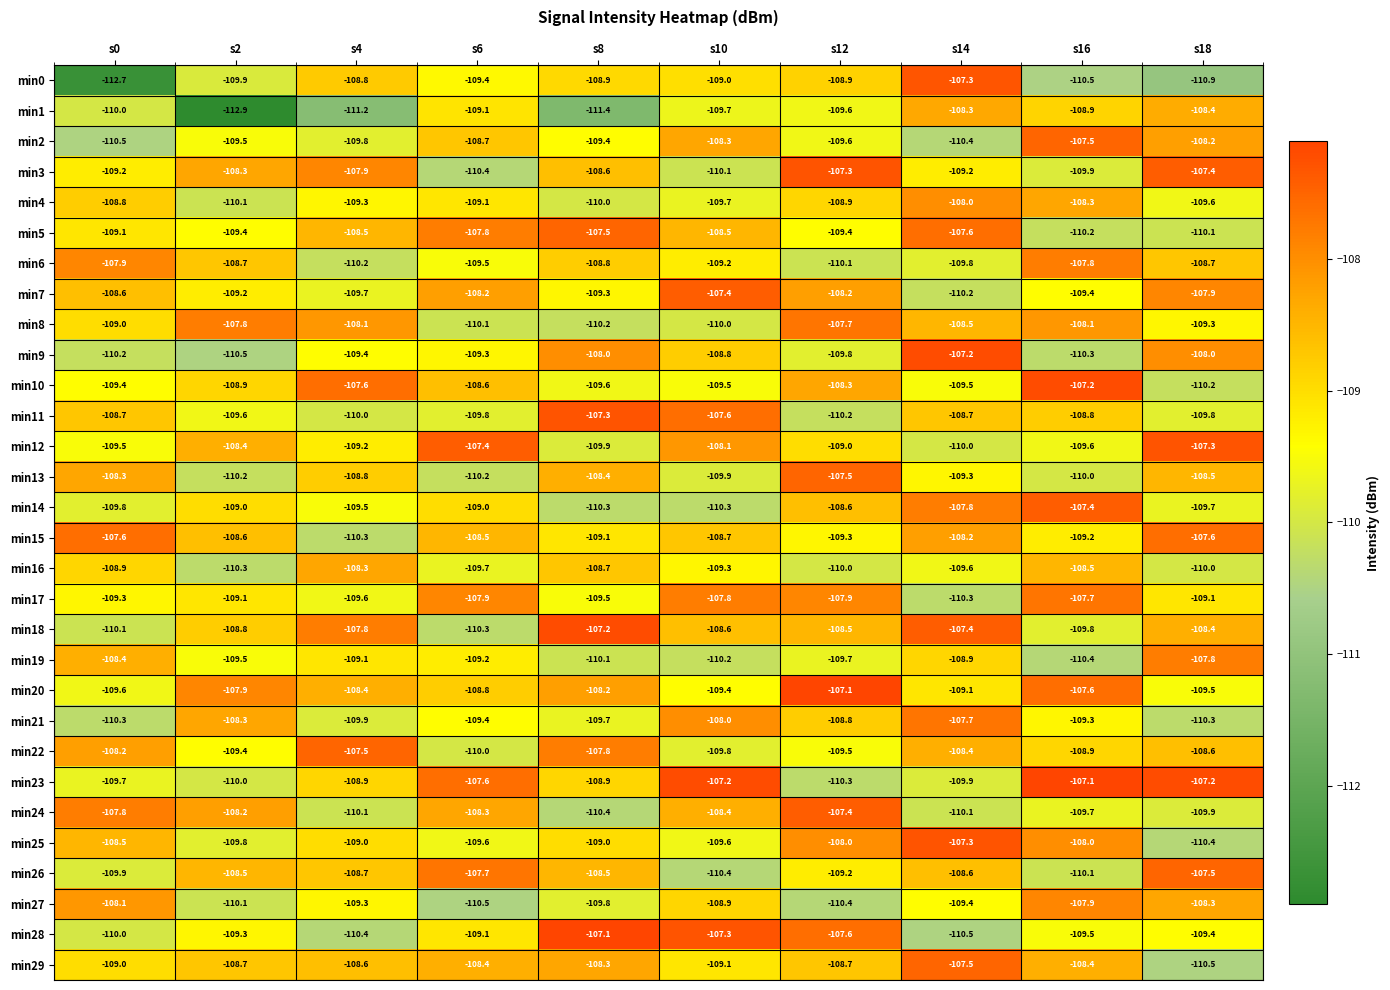

Which series has the widest spread of values?

min0